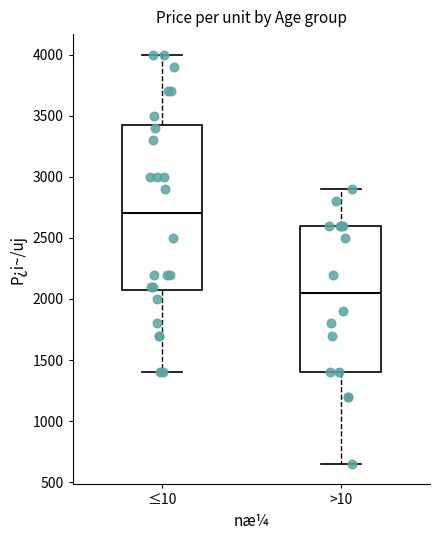

Comparing the boxes themselves (not the whiskers), which one is the tallest?

≤10